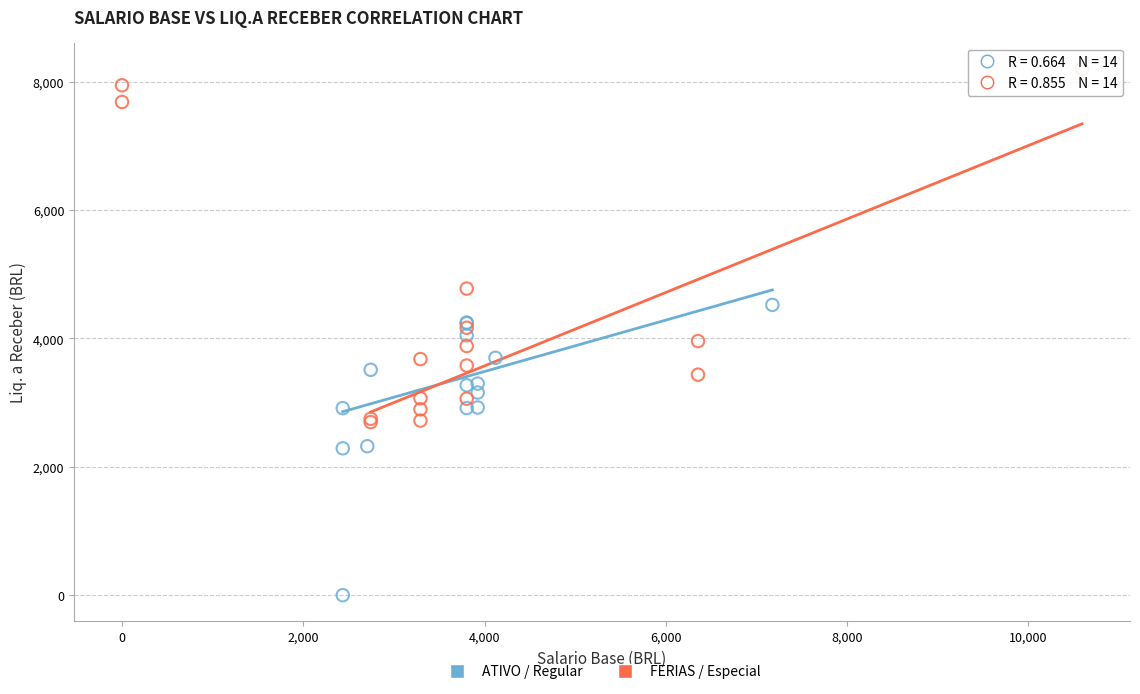

Which series contains the lowest Y value?

ATIVO / Regular